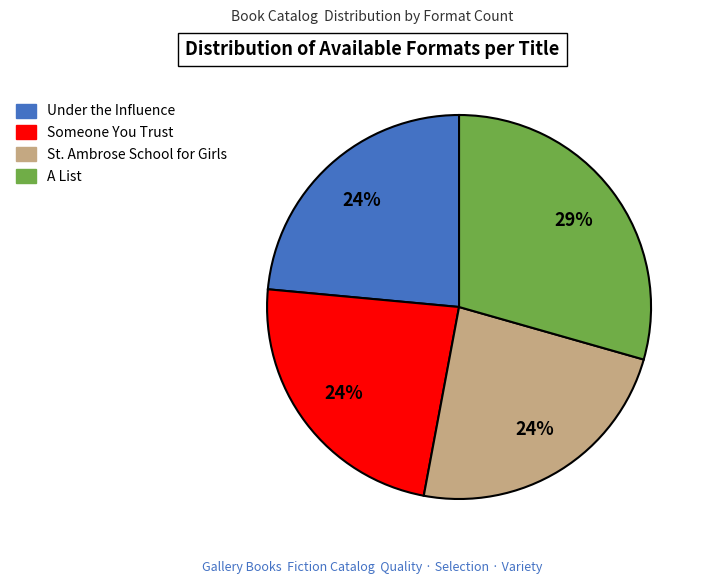

Do St. Ambrose School for Girls and A List together represent more than half of the pie?

Yes